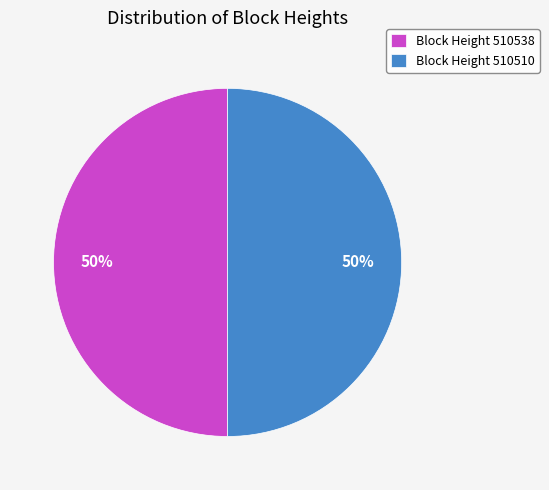

Count the number of slices in the pie.

2